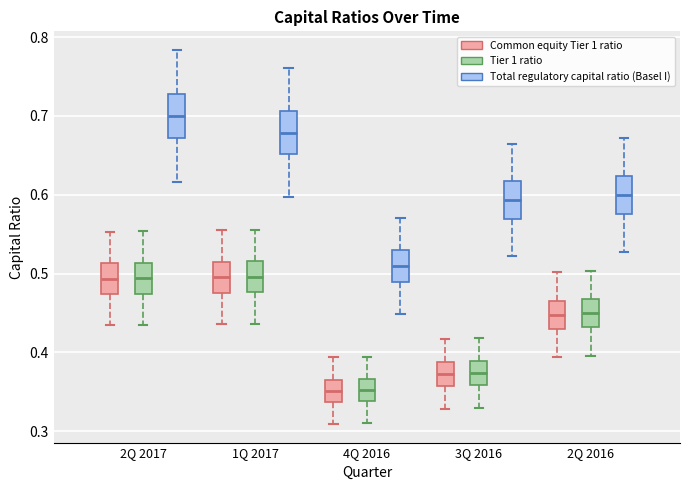

Reading left to right, transcribe this box plot: for each box, give where its median line is, the range the box spans, and where its two whiskers end, as read against the y-axis. The values are not printed on the chart, so give them approximately, as read against the axis.

2Q 2017 (Common equity Tier 1 ratio): median 0.49, box 0.47 to 0.51, whiskers 0.43 to 0.55
2Q 2017 (Tier 1 ratio): median 0.49, box 0.47 to 0.51, whiskers 0.43 to 0.55
2Q 2017 (Total regulatory capital ratio (Basel I)): median 0.70, box 0.67 to 0.73, whiskers 0.62 to 0.78
1Q 2017 (Common equity Tier 1 ratio): median 0.50, box 0.48 to 0.51, whiskers 0.44 to 0.55
1Q 2017 (Tier 1 ratio): median 0.50, box 0.48 to 0.52, whiskers 0.44 to 0.56
1Q 2017 (Total regulatory capital ratio (Basel I)): median 0.68, box 0.65 to 0.71, whiskers 0.60 to 0.76
4Q 2016 (Common equity Tier 1 ratio): median 0.35, box 0.34 to 0.37, whiskers 0.31 to 0.39
4Q 2016 (Tier 1 ratio): median 0.35, box 0.34 to 0.37, whiskers 0.31 to 0.39
4Q 2016 (Total regulatory capital ratio (Basel I)): median 0.51, box 0.49 to 0.53, whiskers 0.45 to 0.57
3Q 2016 (Common equity Tier 1 ratio): median 0.37, box 0.36 to 0.39, whiskers 0.33 to 0.42
3Q 2016 (Tier 1 ratio): median 0.37, box 0.36 to 0.39, whiskers 0.33 to 0.42
3Q 2016 (Total regulatory capital ratio (Basel I)): median 0.59, box 0.57 to 0.62, whiskers 0.52 to 0.66
2Q 2016 (Common equity Tier 1 ratio): median 0.45, box 0.43 to 0.47, whiskers 0.39 to 0.50
2Q 2016 (Tier 1 ratio): median 0.45, box 0.43 to 0.47, whiskers 0.40 to 0.50
2Q 2016 (Total regulatory capital ratio (Basel I)): median 0.60, box 0.58 to 0.62, whiskers 0.53 to 0.67